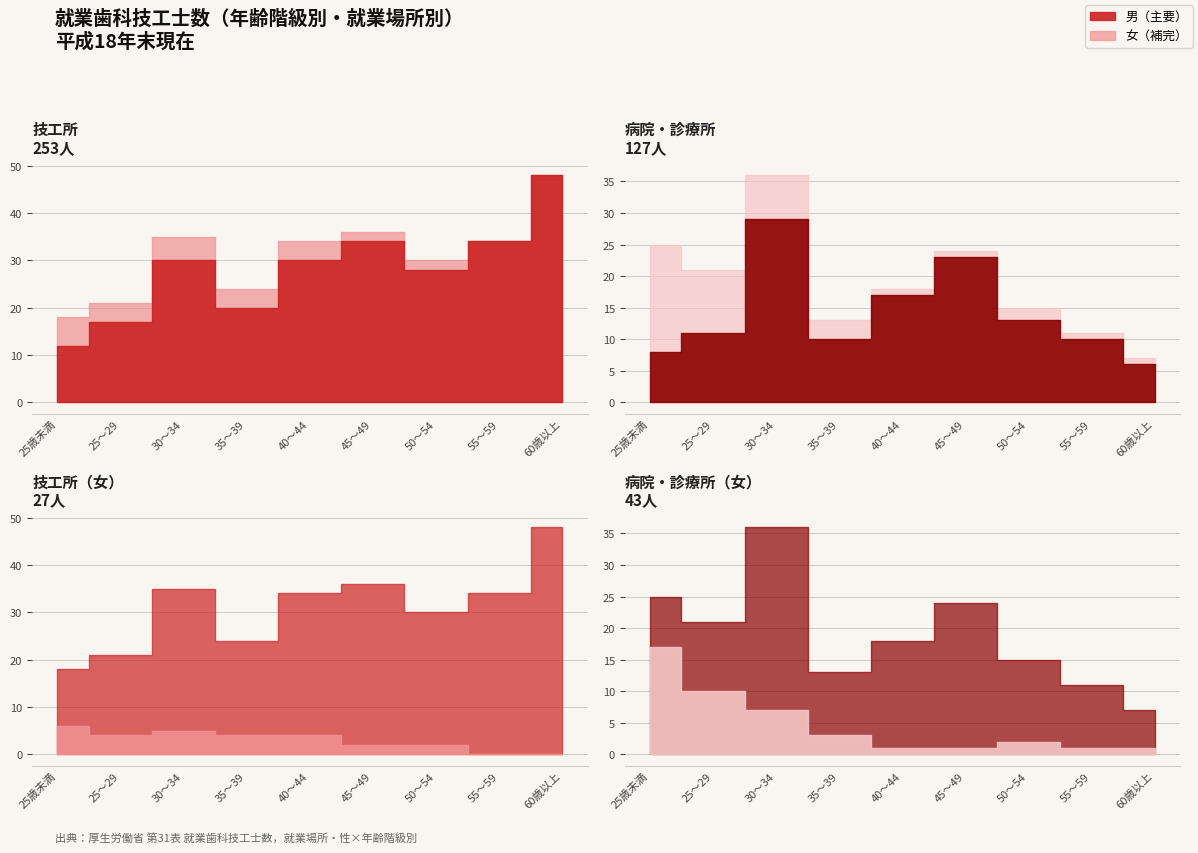

Which series has the largest total across all categories?

技工所（男）